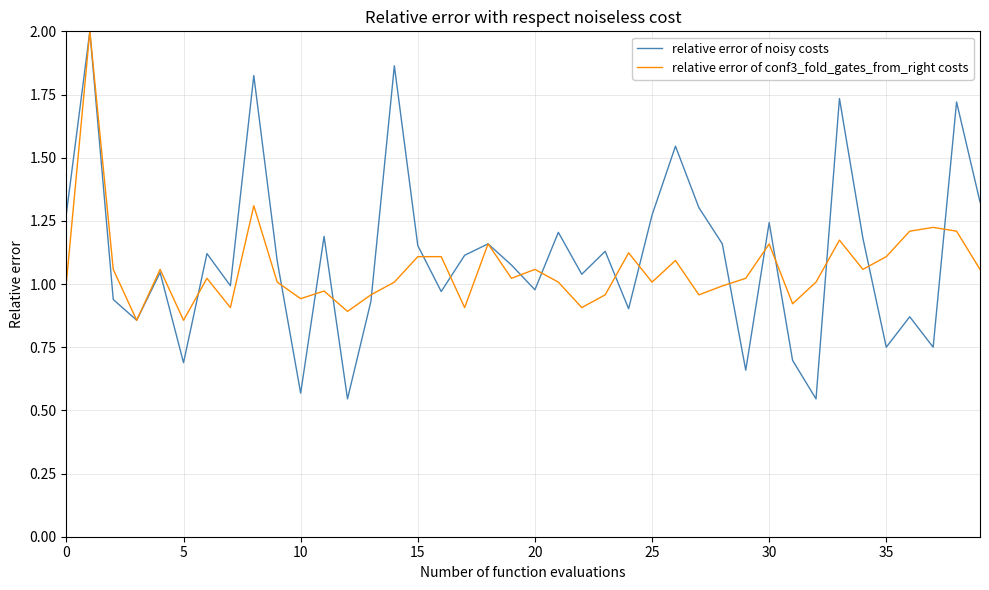

True or false: relative error of conf3_fold_gates_from_right costs and relative error of noisy costs intersect in this chart.

True